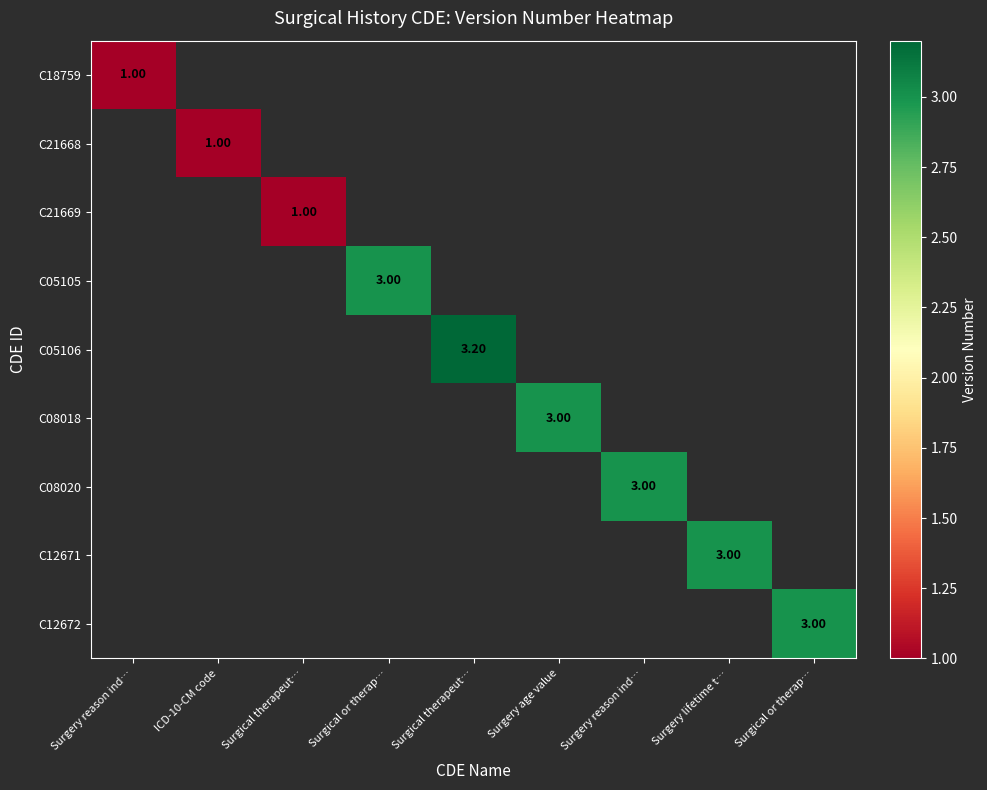

Which label corresponds to the smallest value in the chart?

Surgery reason ind…